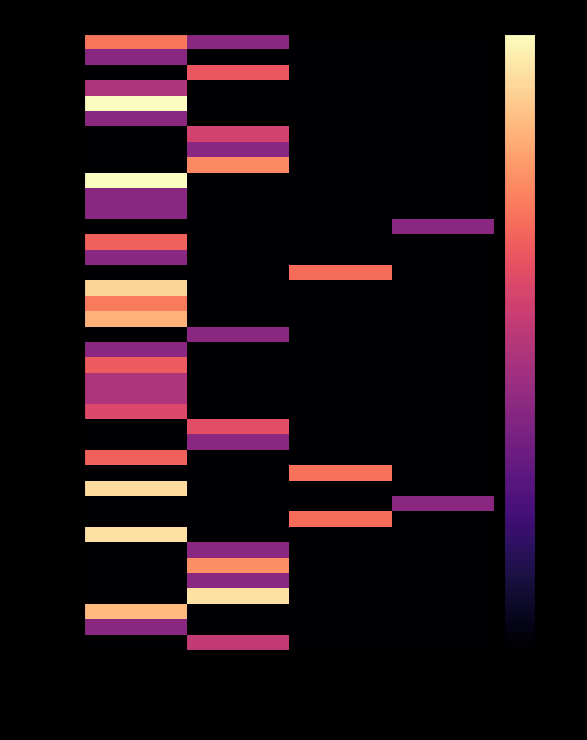

Reading left to right, what are all the values shown in this chart?

ALFA ROMEO: Voiture de tourisme=-19.9	Motocycle=-42.2	Voiture de livraison=-70.0	Minibus=-70.0
ALPINE: Voiture de tourisme=-42.2	Motocycle=-70.0	Voiture de livraison=-70.0	Minibus=-70.0
APRILIA: Voiture de tourisme=-70.0	Motocycle=-25.3	Voiture de livraison=-70.0	Minibus=-70.0
ASTON MARTIN: Voiture de tourisme=-36.2	Motocycle=-70.0	Voiture de livraison=-70.0	Minibus=-70.0
AUDI: Voiture de tourisme=0.0	Motocycle=-70.0	Voiture de livraison=-70.0	Minibus=-70.0
AUTO UNION: Voiture de tourisme=-42.2	Motocycle=-70.0	Voiture de livraison=-70.0	Minibus=-70.0
BENELLI: Voiture de tourisme=-70.0	Motocycle=-30.2	Voiture de livraison=-70.0	Minibus=-70.0
BETA: Voiture de tourisme=-70.0	Motocycle=-42.2	Voiture de livraison=-70.0	Minibus=-70.0
BMW(moto): Voiture de tourisme=-70.0	Motocycle=-17.1	Voiture de livraison=-70.0	Minibus=-70.0
BMW(auto): Voiture de tourisme=-0.1	Motocycle=-70.0	Voiture de livraison=-70.0	Minibus=-70.0
CADILLAC: Voiture de tourisme=-42.2	Motocycle=-70.0	Voiture de livraison=-70.0	Minibus=-70.0
CATERHAM: Voiture de tourisme=-42.2	Motocycle=-70.0	Voiture de livraison=-70.0	Minibus=-70.0
CHEVROLET(liv): Voiture de tourisme=-70.0	Motocycle=-70.0	Voiture de livraison=-70.0	Minibus=-42.2
CHEVROLET(tur): Voiture de tourisme=-23.1	Motocycle=-70.0	Voiture de livraison=-70.0	Minibus=-70.0
CHRYSLER: Voiture de tourisme=-42.2	Motocycle=-70.0	Voiture de livraison=-70.0	Minibus=-70.0
CITROEN(liv): Voiture de tourisme=-70.0	Motocycle=-70.0	Voiture de livraison=-21.4	Minibus=-70.0
CITROEN(tur): Voiture de tourisme=-6.2	Motocycle=-70.0	Voiture de livraison=-70.0	Minibus=-70.0
CUPRA: Voiture de tourisme=-19.3	Motocycle=-70.0	Voiture de livraison=-70.0	Minibus=-70.0
DACIA: Voiture de tourisme=-11.3	Motocycle=-70.0	Voiture de livraison=-70.0	Minibus=-70.0
DAELIM: Voiture de tourisme=-70.0	Motocycle=-42.2	Voiture de livraison=-70.0	Minibus=-70.0
DAEWOO: Voiture de tourisme=-42.2	Motocycle=-70.0	Voiture de livraison=-70.0	Minibus=-70.0
DAIHATSU: Voiture de tourisme=-24.1	Motocycle=-70.0	Voiture de livraison=-70.0	Minibus=-70.0
DKW: Voiture de tourisme=-36.2	Motocycle=-70.0	Voiture de livraison=-70.0	Minibus=-70.0
DODGE: Voiture de tourisme=-36.2	Motocycle=-70.0	Voiture de livraison=-70.0	Minibus=-70.0
DS: Voiture de tourisme=-28.2	Motocycle=-70.0	Voiture de livraison=-70.0	Minibus=-70.0
DUCATI: Voiture de tourisme=-70.0	Motocycle=-26.6	Voiture de livraison=-70.0	Minibus=-70.0
FANTIC: Voiture de tourisme=-70.0	Motocycle=-42.2	Voiture de livraison=-70.0	Minibus=-70.0
FERRARI: Voiture de tourisme=-23.1	Motocycle=-70.0	Voiture de livraison=-70.0	Minibus=-70.0
FIAT(liv): Voiture de tourisme=-70.0	Motocycle=-70.0	Voiture de livraison=-20.6	Minibus=-70.0
FIAT(tur): Voiture de tourisme=-5.2	Motocycle=-70.0	Voiture de livraison=-70.0	Minibus=-70.0
FORD(min): Voiture de tourisme=-70.0	Motocycle=-70.0	Voiture de livraison=-70.0	Minibus=-42.2
FORD(liv): Voiture de tourisme=-70.0	Motocycle=-70.0	Voiture de livraison=-21.4	Minibus=-70.0
FORD(tur): Voiture de tourisme=-4.3	Motocycle=-70.0	Voiture de livraison=-70.0	Minibus=-70.0
GILERA: Voiture de tourisme=-70.0	Motocycle=-42.2	Voiture de livraison=-70.0	Minibus=-70.0
H-D: Voiture de tourisme=-70.0	Motocycle=-16.6	Voiture de livraison=-70.0	Minibus=-70.0
HM: Voiture de tourisme=-70.0	Motocycle=-42.2	Voiture de livraison=-70.0	Minibus=-70.0
HONDA(moto): Voiture de tourisme=-70.0	Motocycle=-4.1	Voiture de livraison=-70.0	Minibus=-70.0
HONDA(tur): Voiture de tourisme=-10.4	Motocycle=-70.0	Voiture de livraison=-70.0	Minibus=-70.0
HS: Voiture de tourisme=-42.2	Motocycle=-70.0	Voiture de livraison=-70.0	Minibus=-70.0
HUSQVARNA: Voiture de tourisme=-70.0	Motocycle=-32.7	Voiture de livraison=-70.0	Minibus=-70.0